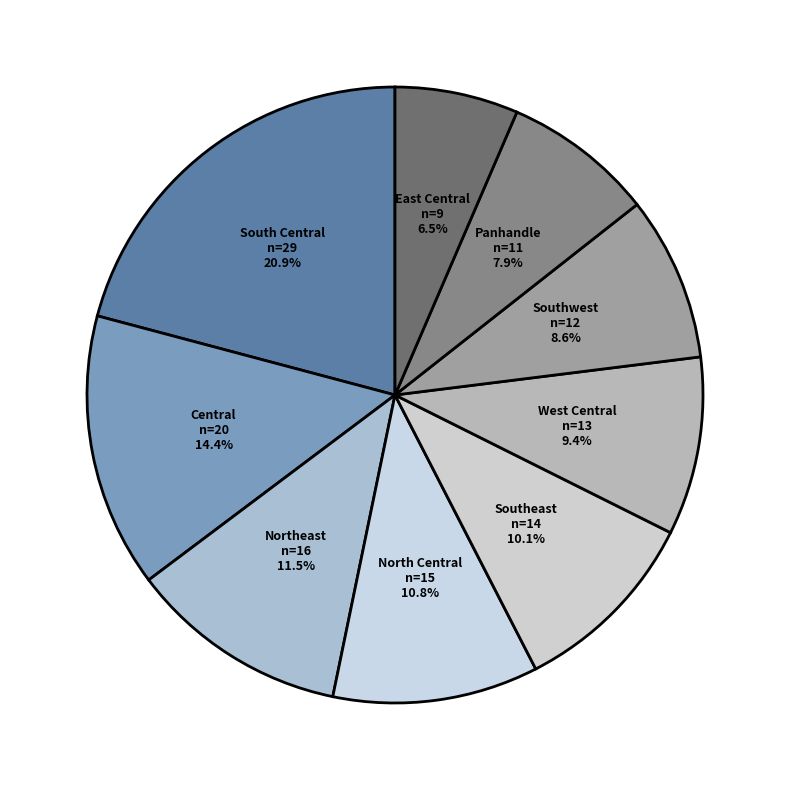

Rank the categories by value from lowest to highest.

East Central, Panhandle, Southwest, West Central, Southeast, North Central, Northeast, Central, South Central